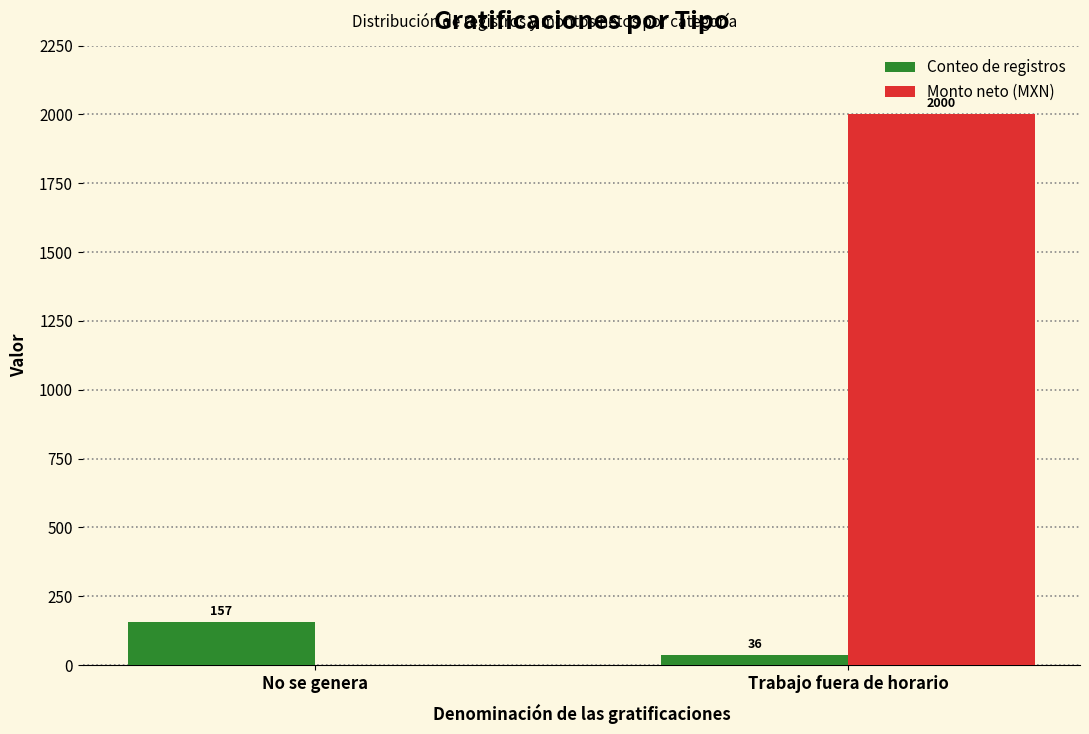

Is it true that Conteo de registros equals 36 at Trabajo fuera de horario?

True